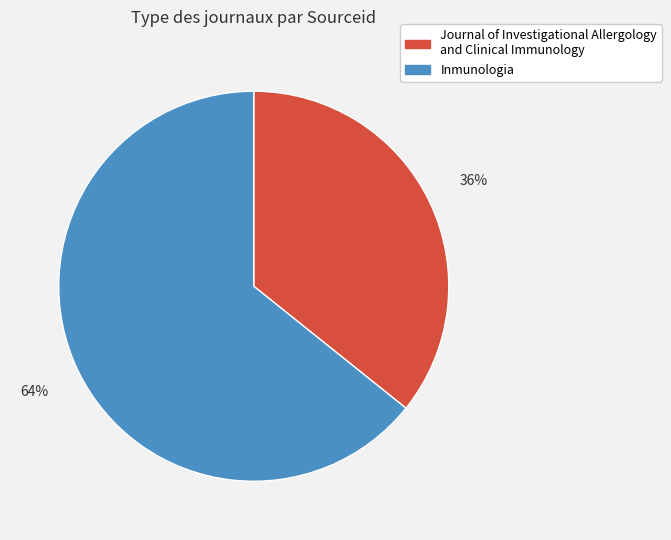

To the nearest percent, what is the difference between the largest and smallest slice percentages?

28%